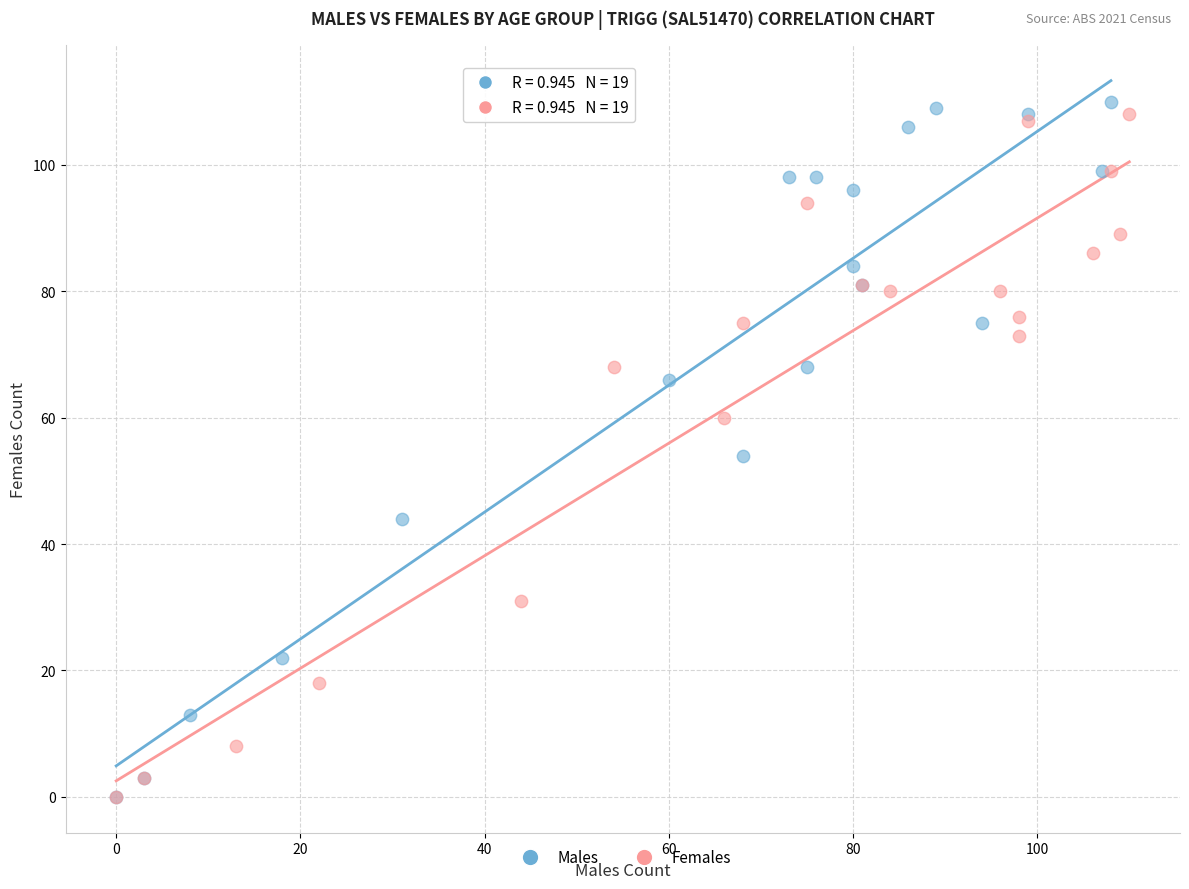

What are all the series names shown in the legend?

Males, Females